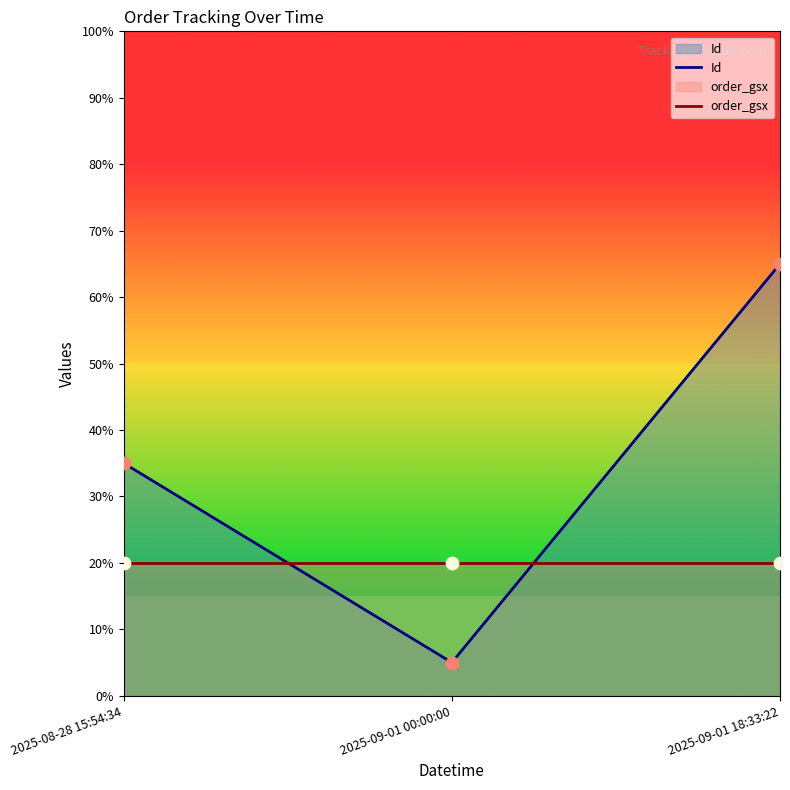

Which series has the largest total across all categories?

Id